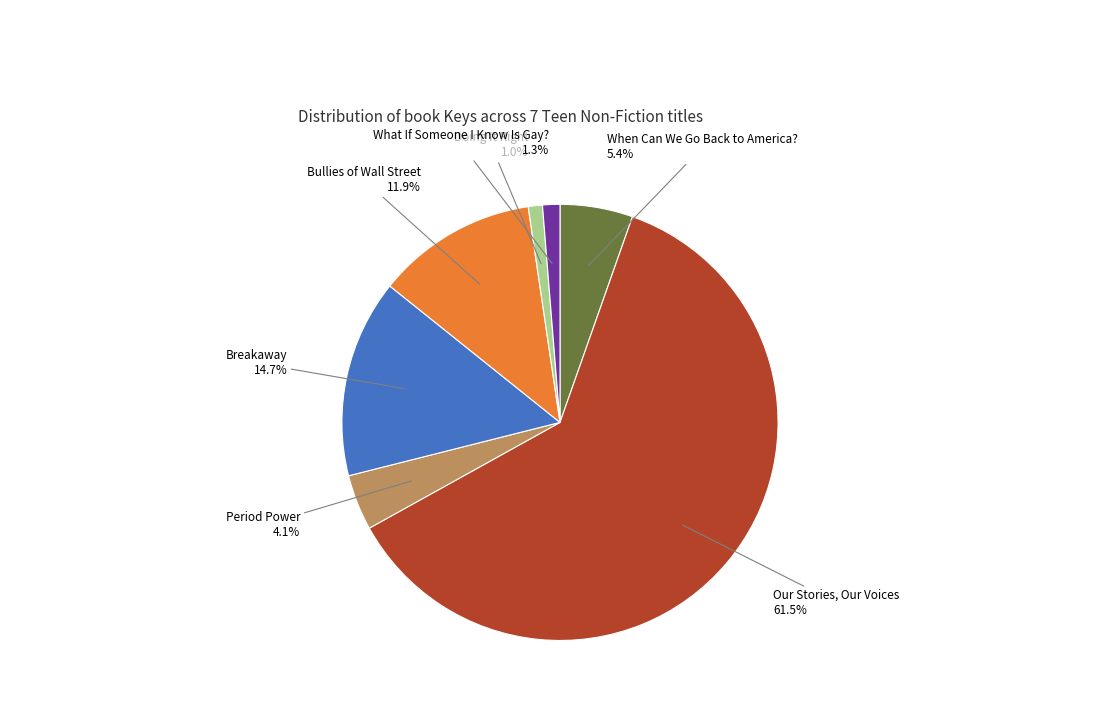

What is the ratio of the value at Period Power to the value at When Can We Go Back to America??

0.8